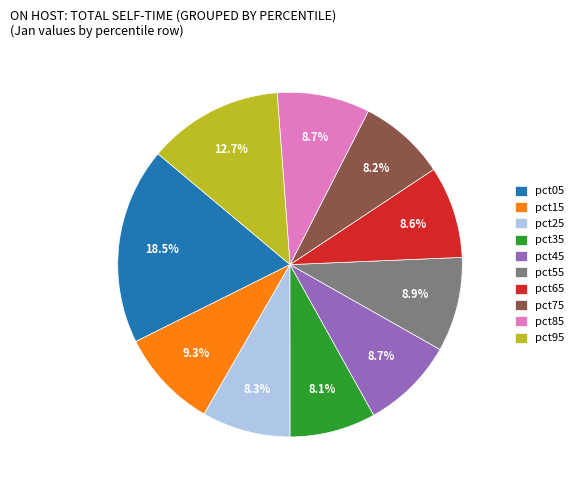

Is the sum of pct35 and pct85 greater than half?

No